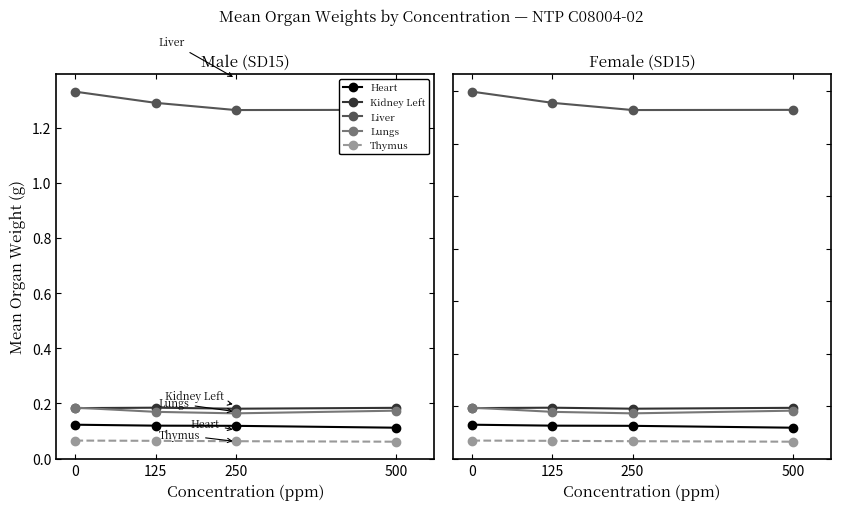

What is the difference between the highest and lowest values at 125?

1.3